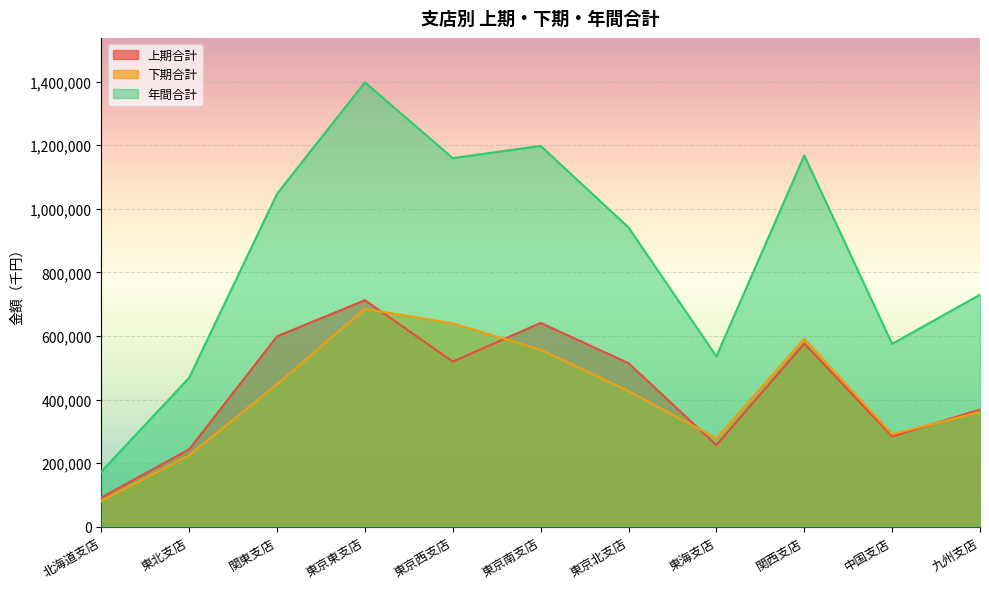

What is the minimum value shown in the chart?

81400